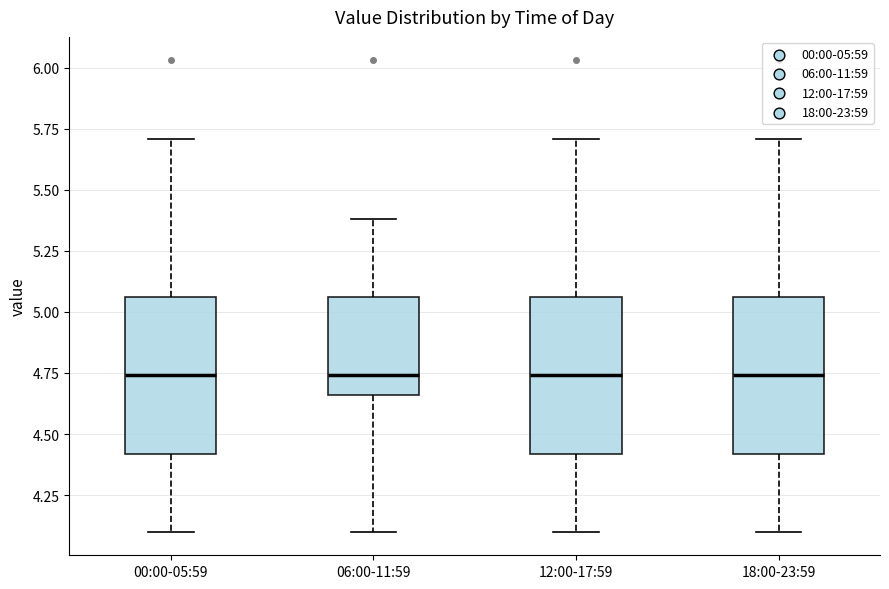

Reading left to right, transcribe this box plot: for each box, give where its median line is, the range the box spans, and where its two whiskers end, as read against the y-axis. The values are not printed on the chart, so give them approximately, as read against the axis.

00:00-05:59: median 4.75, box 4.40 to 5.05, whiskers 4.10 to 5.70
06:00-11:59: median 4.75, box 4.65 to 5.05, whiskers 4.10 to 5.40
12:00-17:59: median 4.75, box 4.40 to 5.05, whiskers 4.10 to 5.70
18:00-23:59: median 4.75, box 4.40 to 5.05, whiskers 4.10 to 5.70